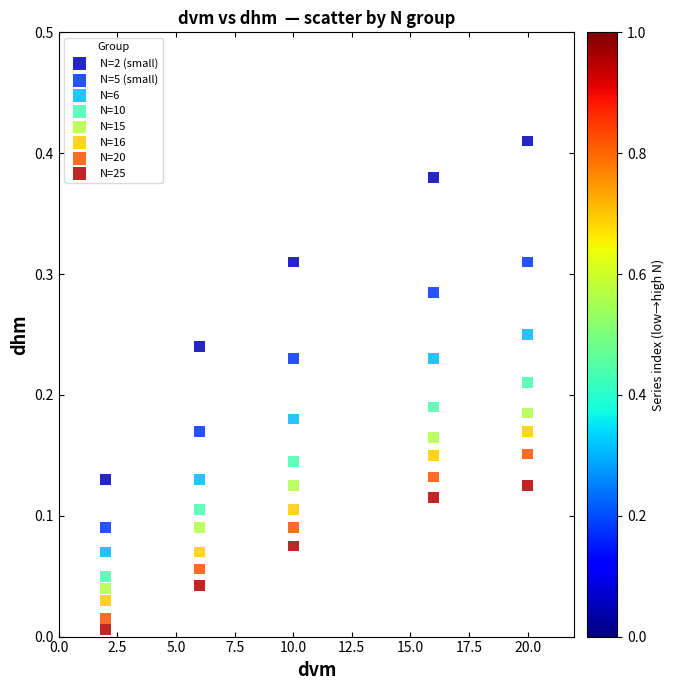

Which series contains the lowest Y value?

N=25